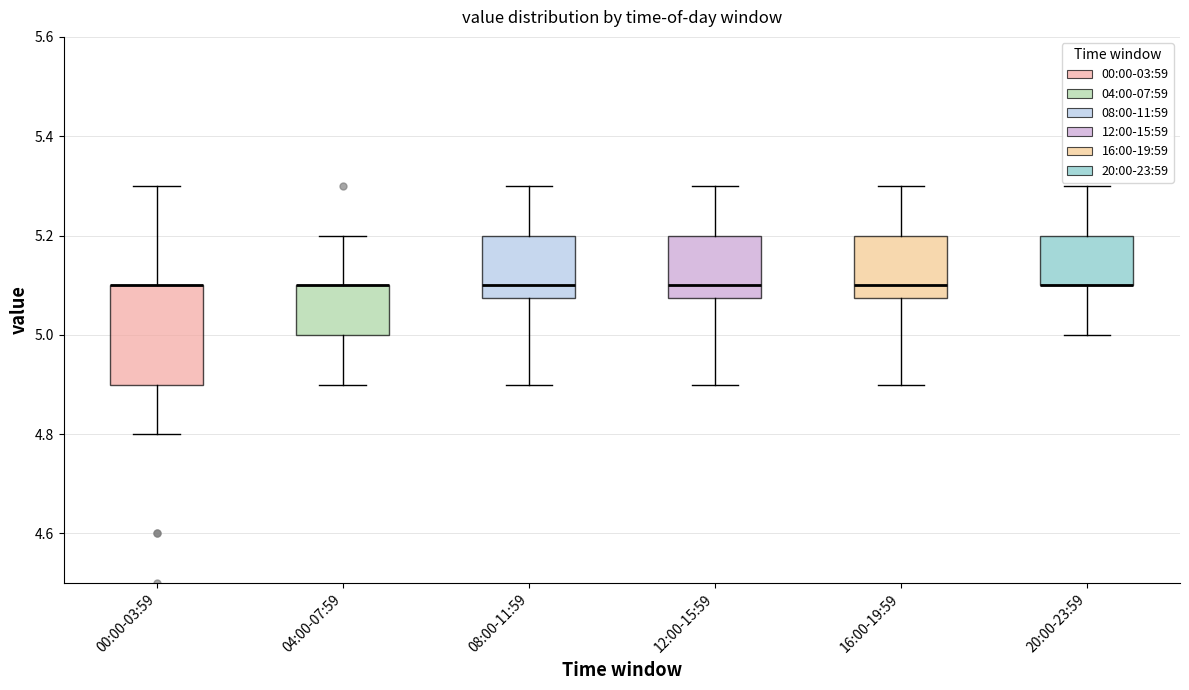

Comparing the boxes themselves (not the whiskers), which one is the tallest?

00:00-03:59